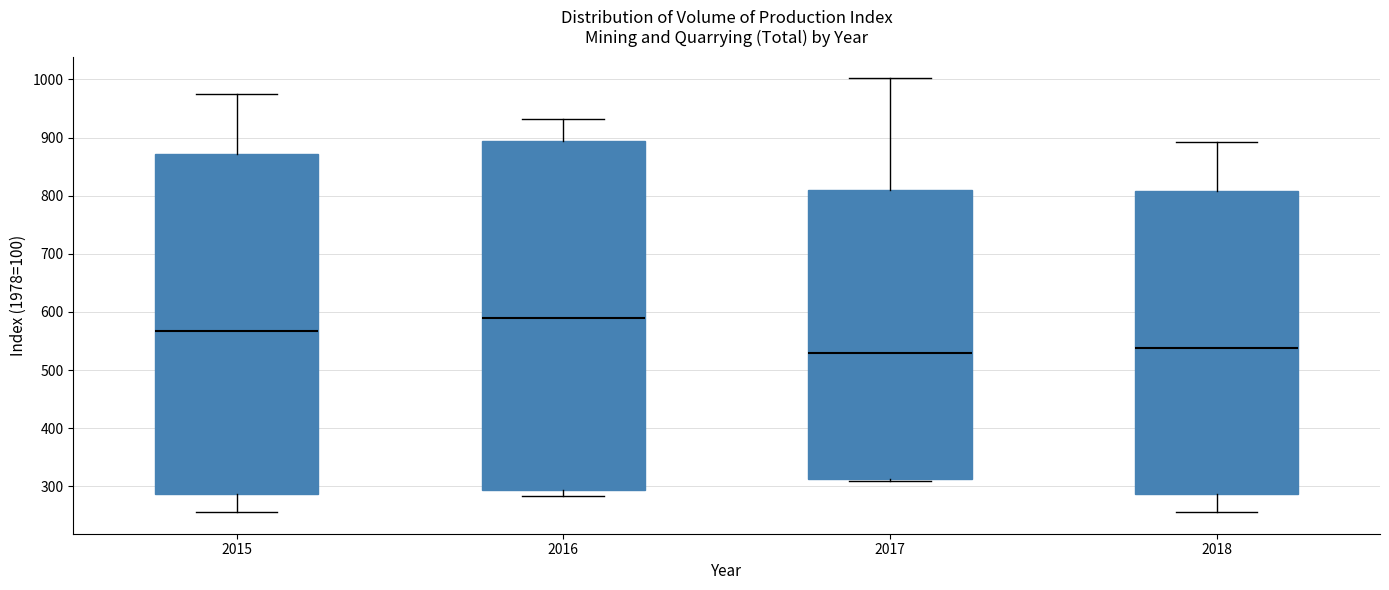

Which box's median line is the highest?

2016